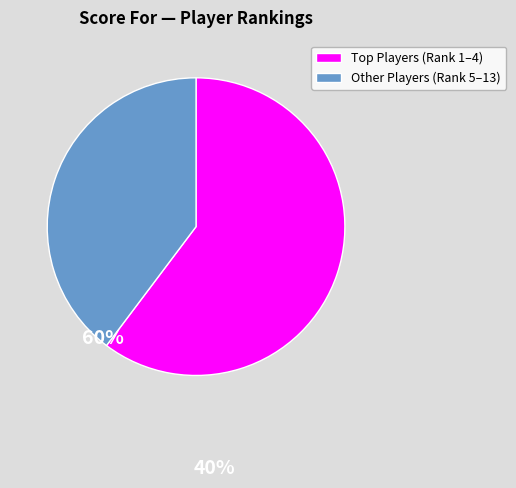

Is it true that Other Players (Rank 5–13) is 53% of the pie?

False